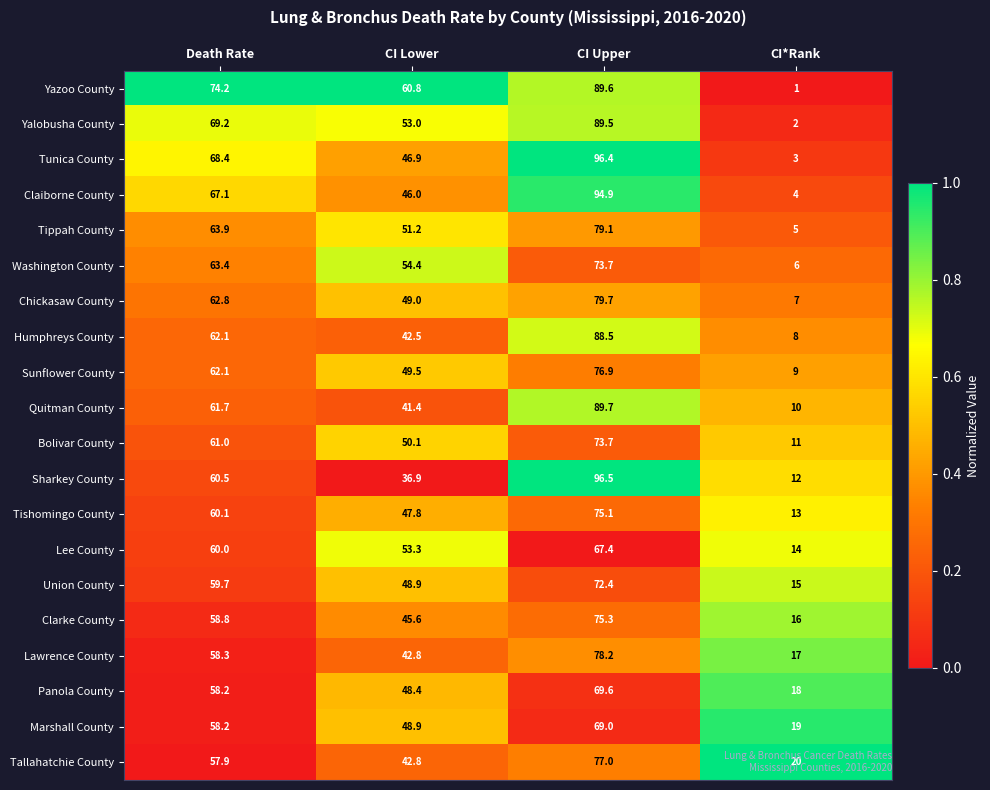

At which category is the sum across all series the highest?

CI Upper